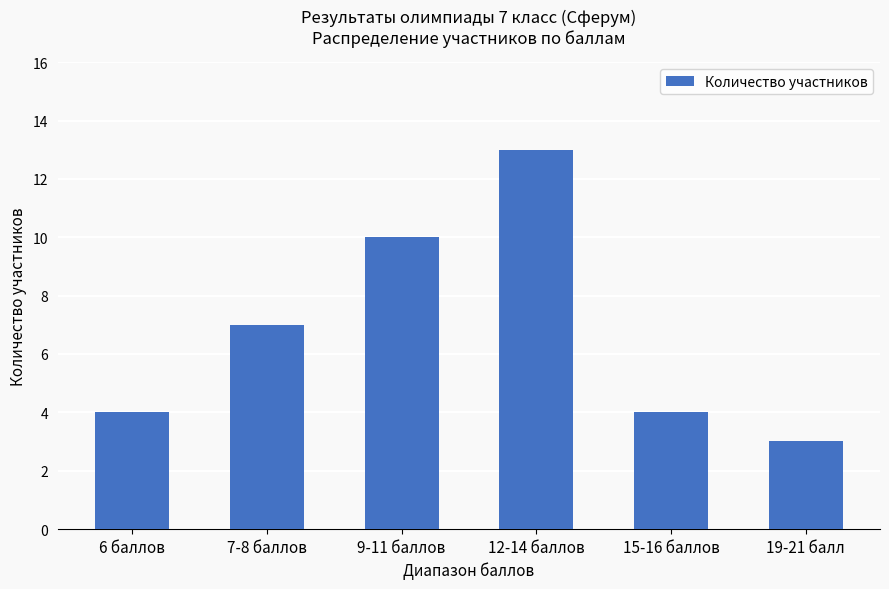

The chart shows a value of 3 at 19-21 балл. True or false?

True